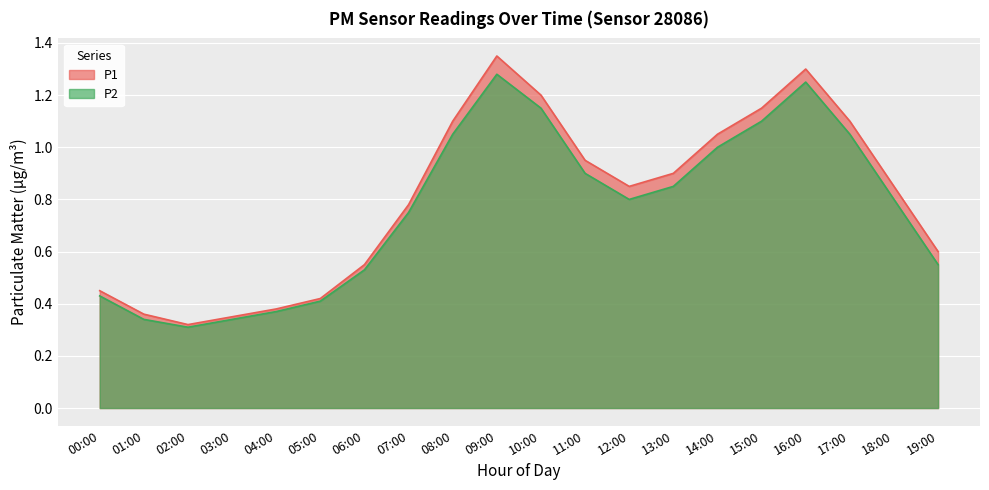

What is the difference between the highest and lowest values at 16:00?

0.1